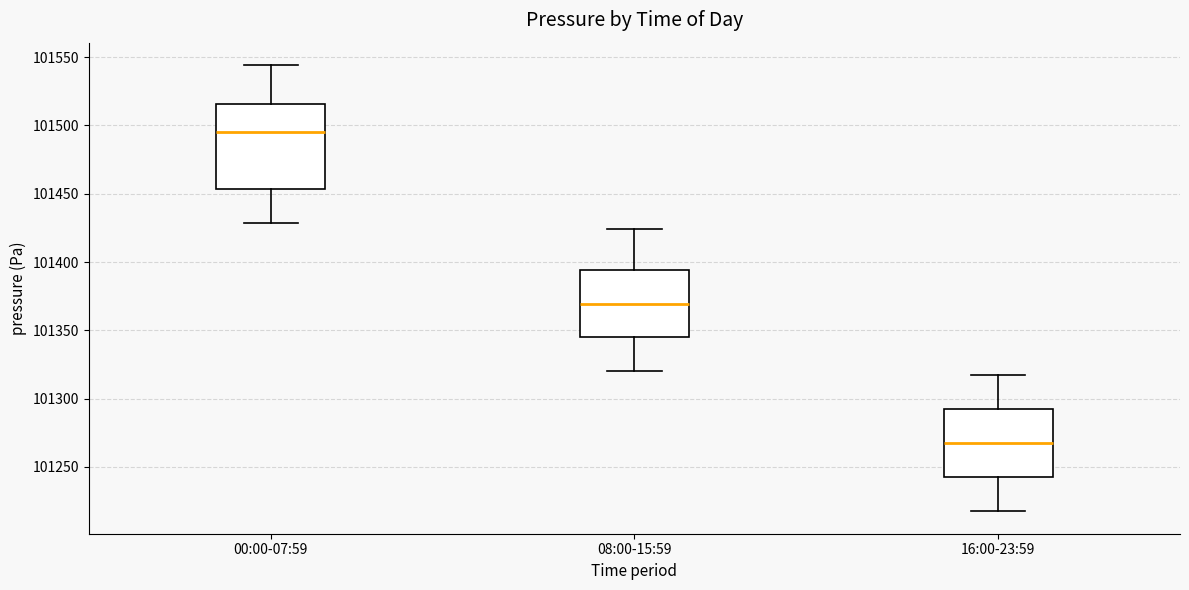

Which box is the tallest, from its lower edge to its upper edge?

00:00-07:59